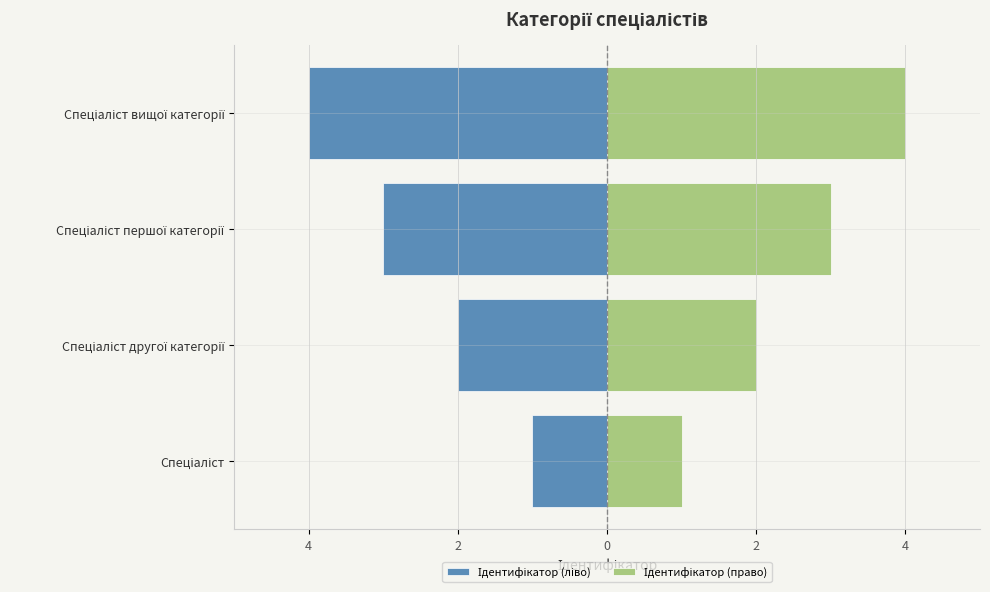

What is the maximum value for Ідентифікатор (право)?

4